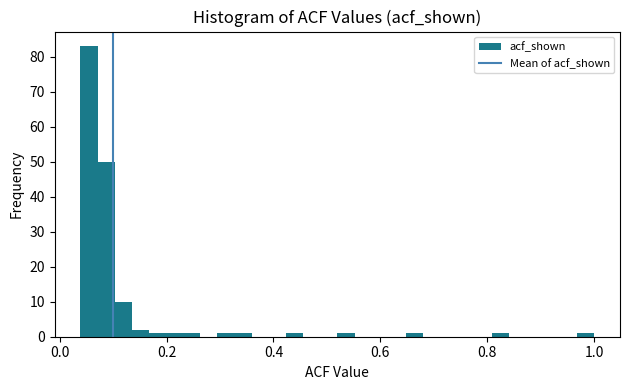

Around what value on the x-axis is the tallest bar? Give the approximate position of its centre, as read against the axis.

0.06